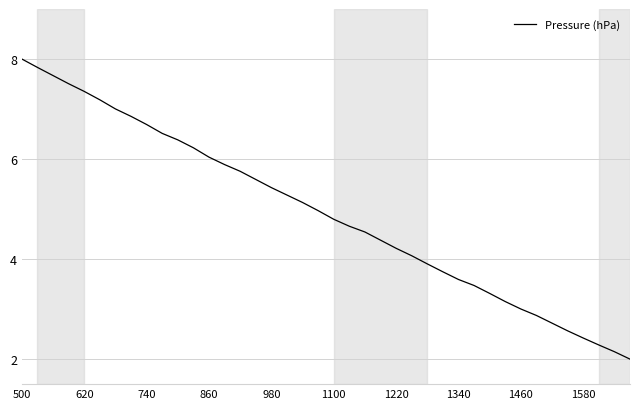

What is the maximum value shown in the chart?

8.0